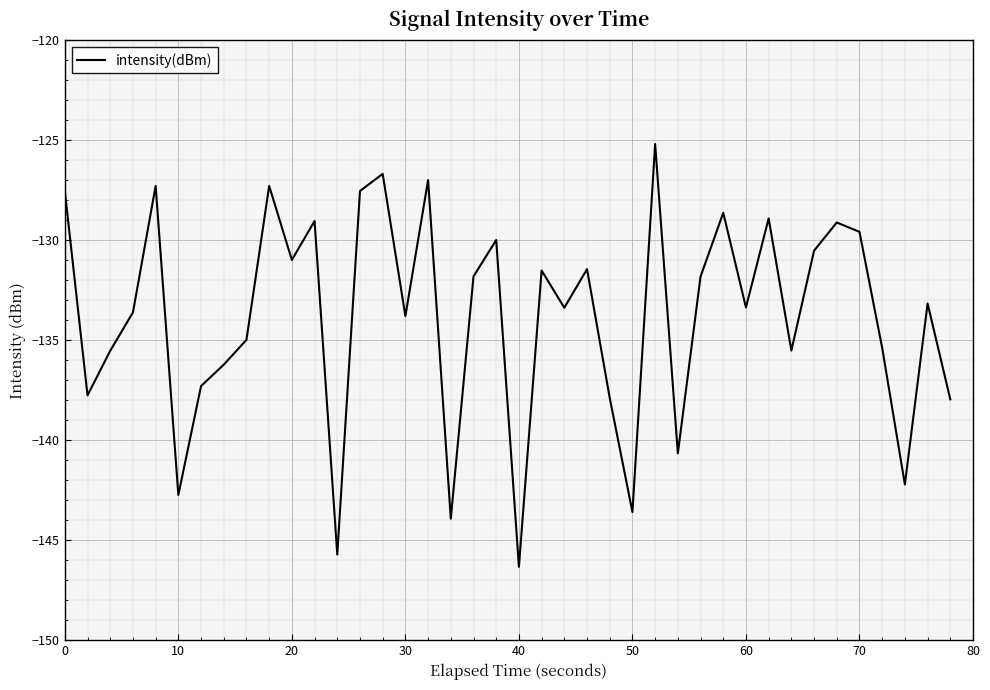

What is the difference between the maximum and minimum values?

21.1